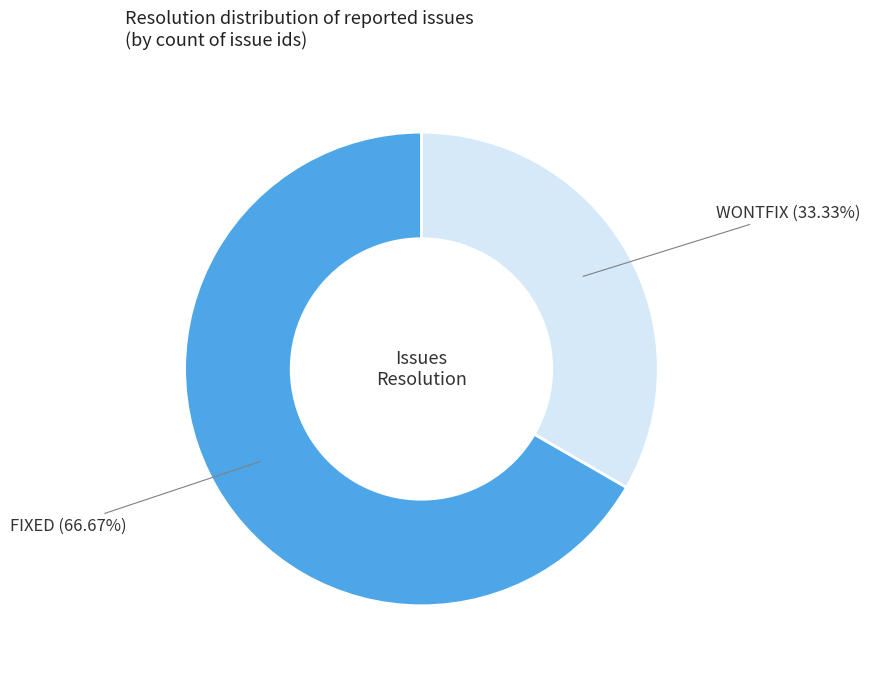

To the nearest percent, what percentage of the pie is FIXED?

67%